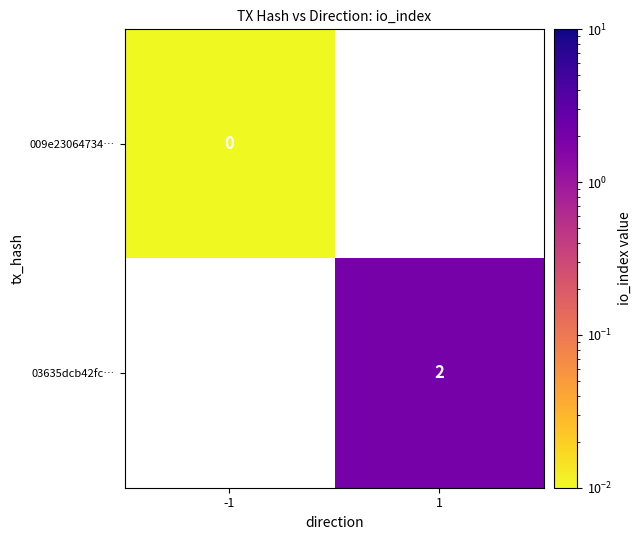

Rank the series at -1 from highest to lowest value.

009e23064734…, 03635dcb42fc…